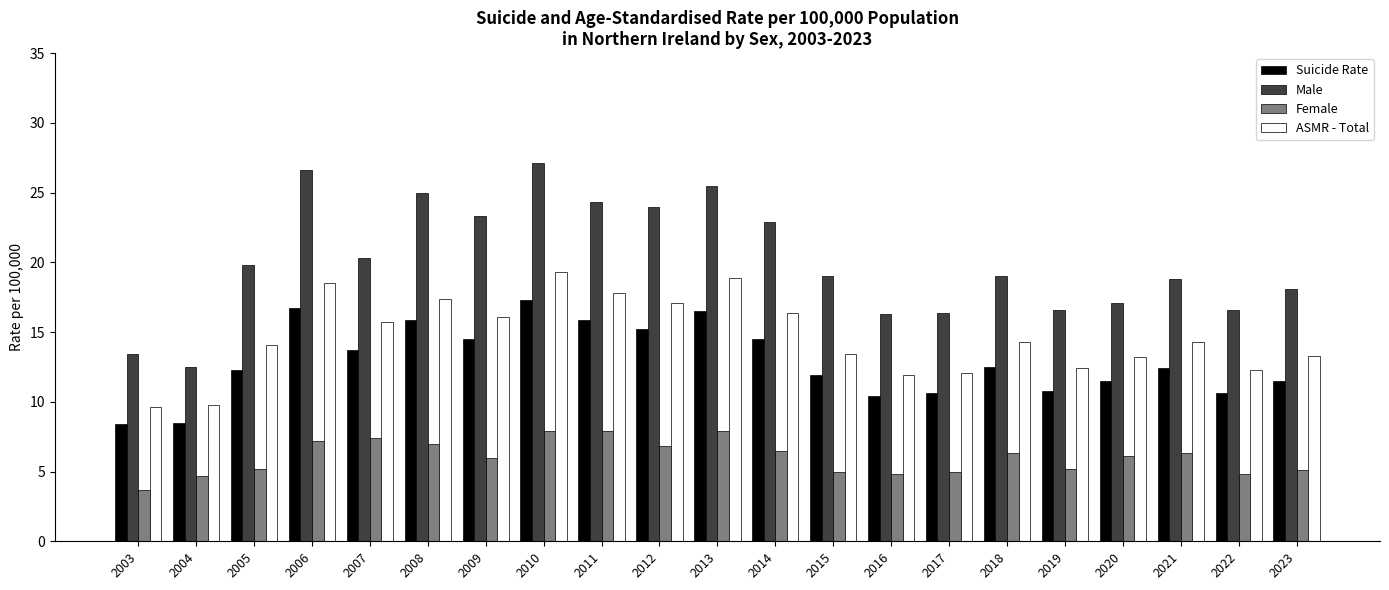

What is the difference between the ASMR - Total values at 2021 and 2012?

2.8